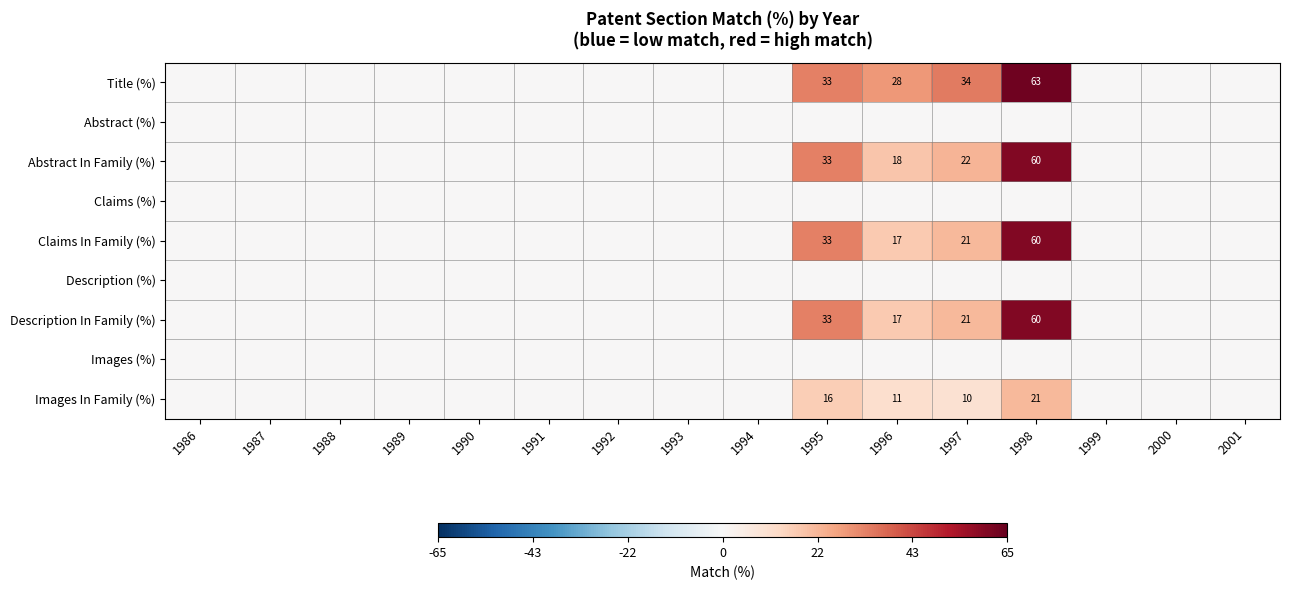

What is the sum of the Description In Family (%) values at 1995 and 1996?

50